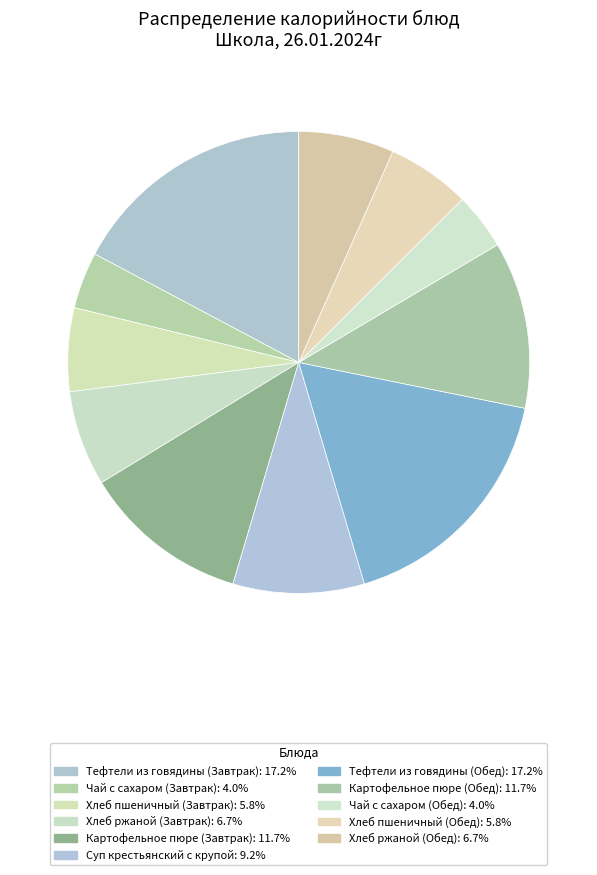

How many segments does this pie chart have?

11